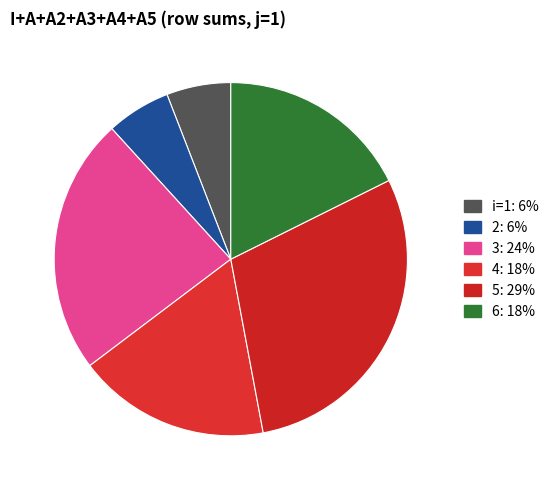

What percentage is the 4 slice, to the nearest percent?

18%